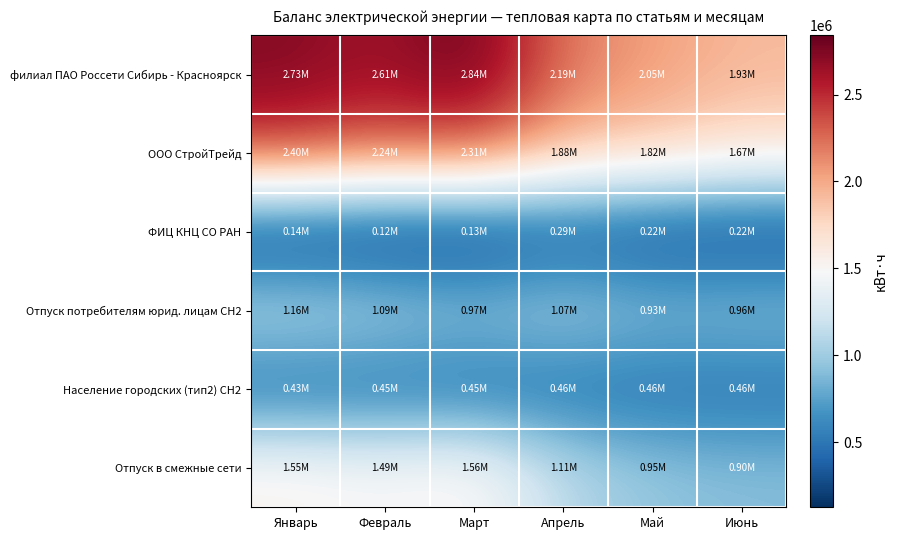

Which series changed the most between Январь and Март?

Отпуск потребителям юрид. лицам СН2